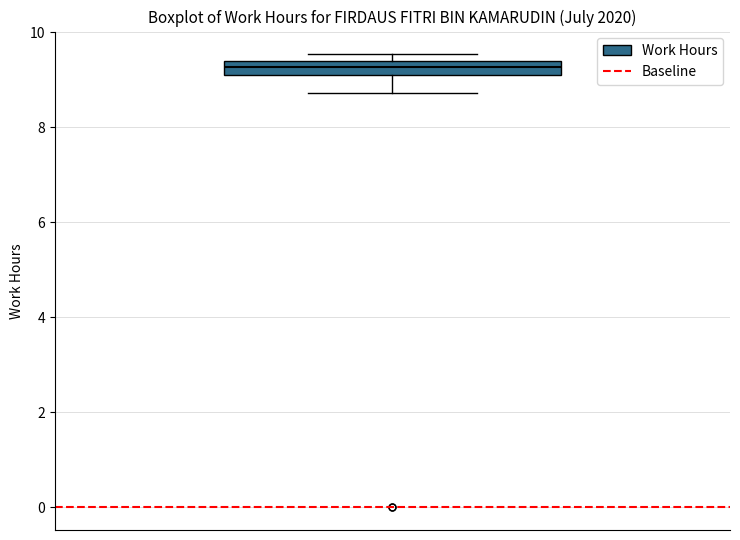

Where is the lower edge of the box on the y-axis? The values are not printed on the chart, so give them approximately, as read against the axis.

9.2